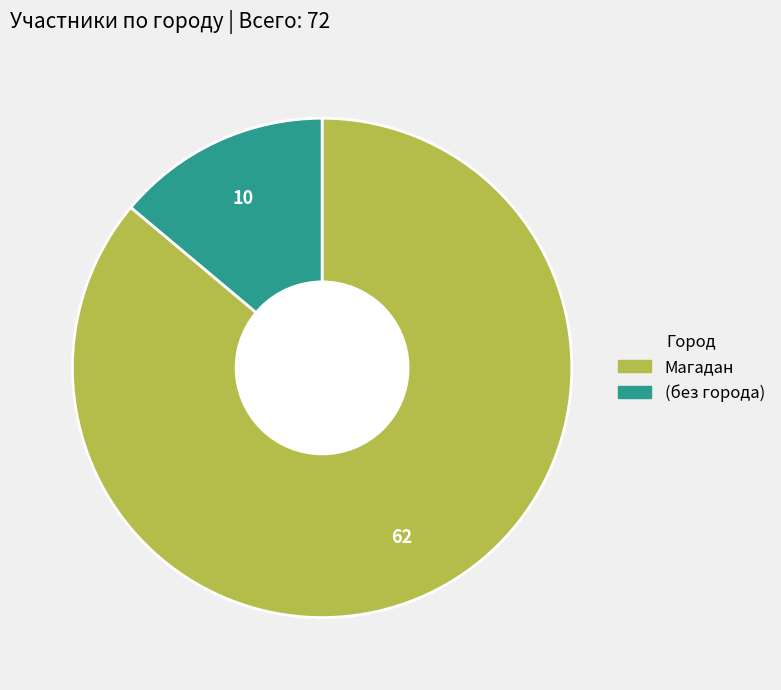

Is there any slice that represents more than half of the pie?

Yes